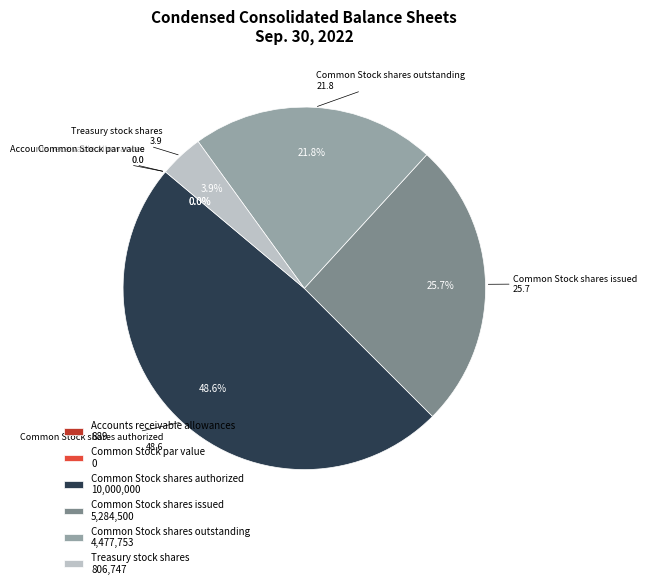

Does Common Stock shares outstanding 4,477,753 account for over 50% of the chart?

No